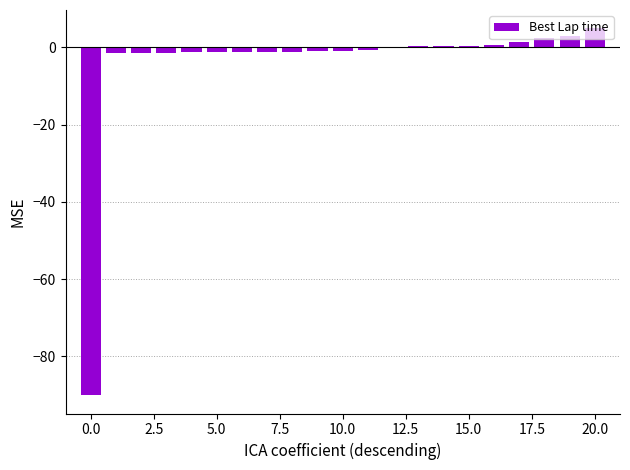

How many categories are shown in the chart?

21